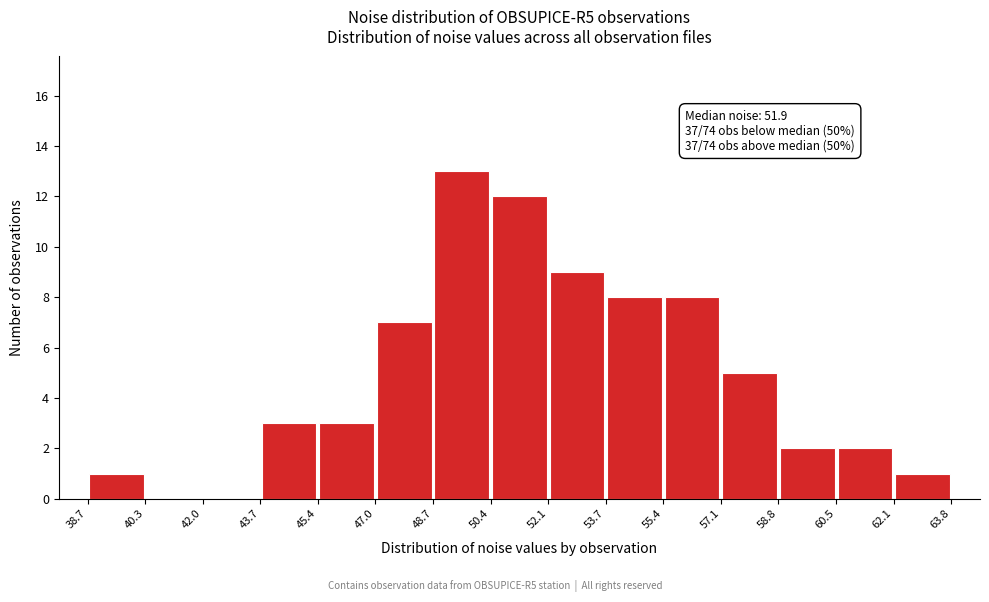

Which range on the x-axis has the tallest bar?

48.7 to 50.4